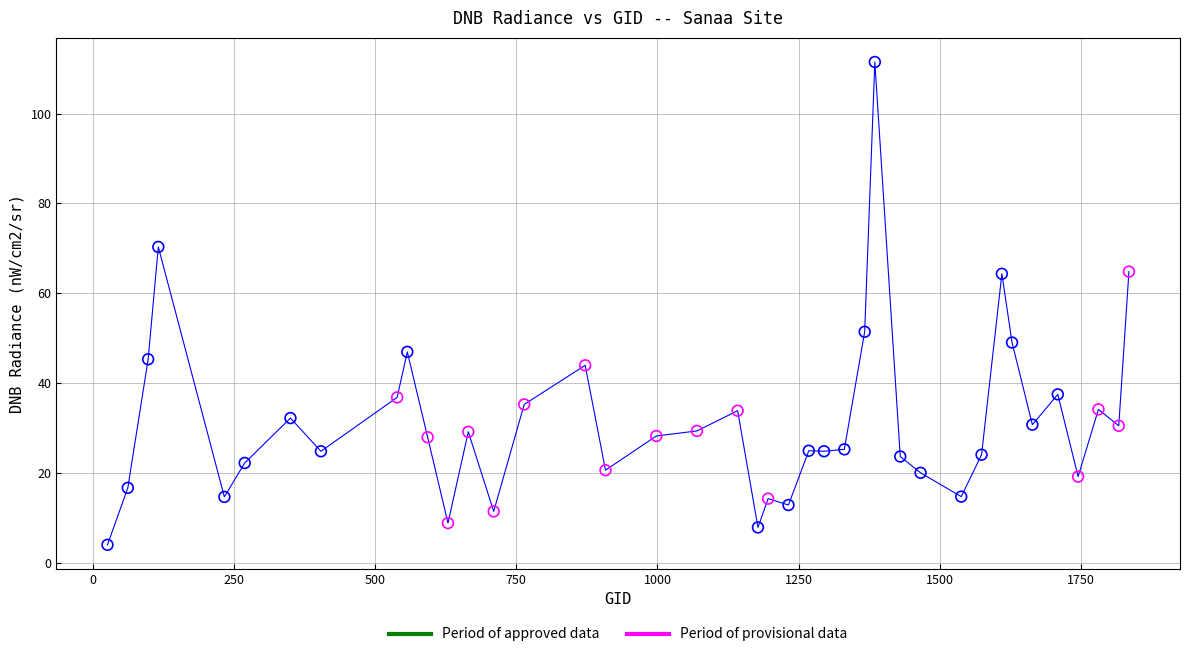

Which series has the largest Y range (max minus min)?

Period of approved data